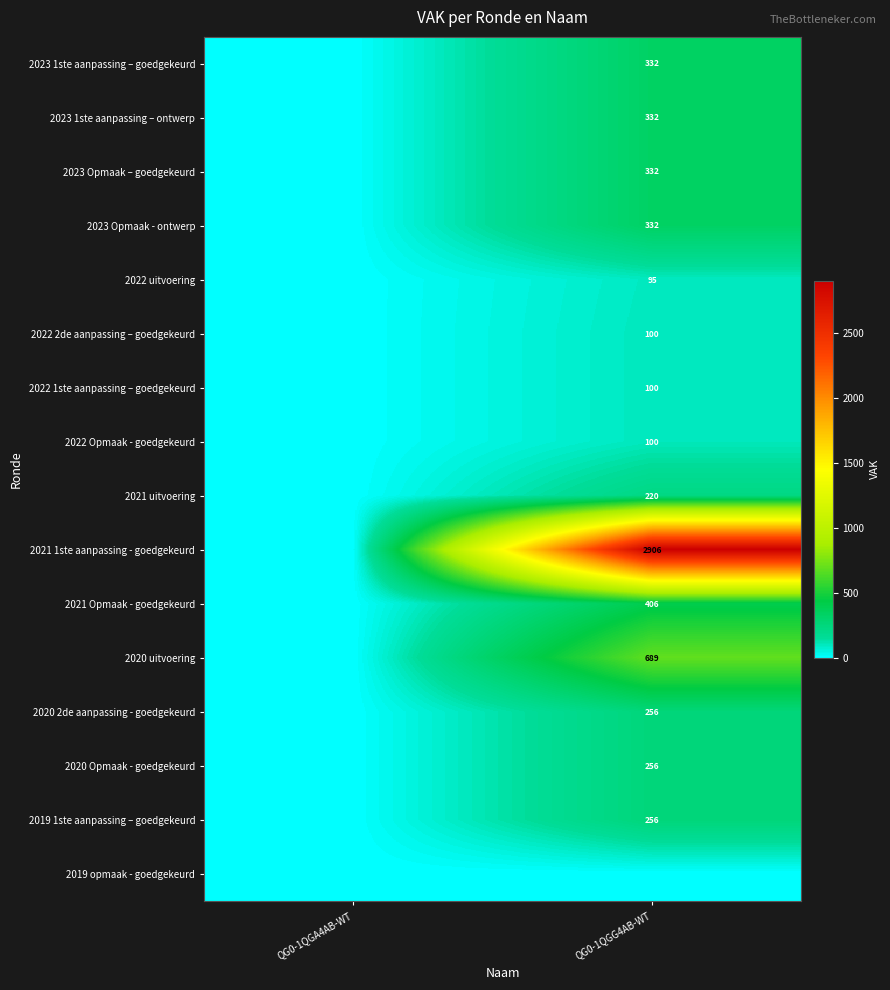

Is it true that 2023 1ste aanpassing – goedgekeurd equals 332 at QG0-1QGG4AB-WT?

True